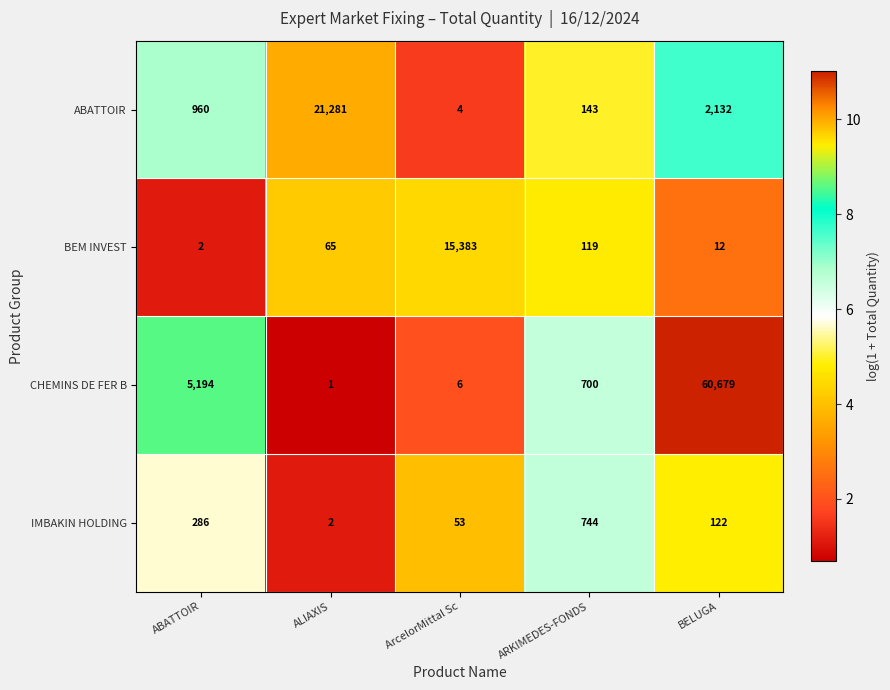

Which category has the lowest value across all series?

ALIAXIS